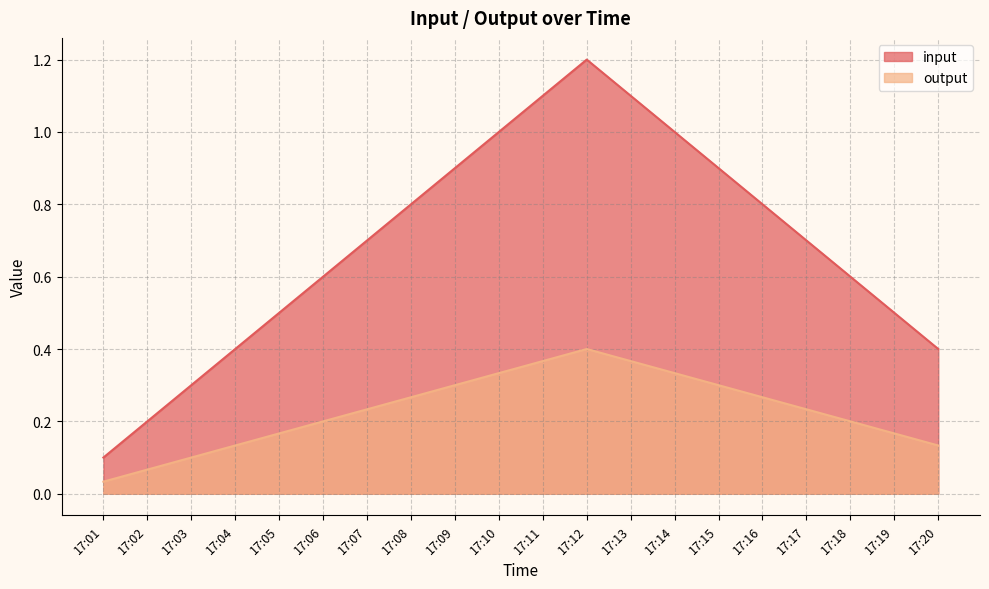

True or false: input and output cross at least once.

False